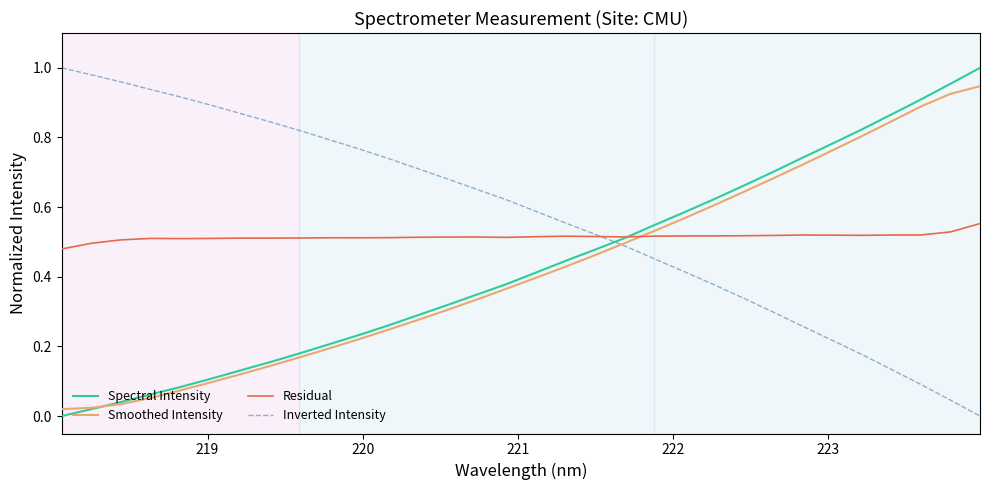

True or false: Inverted Intensity and Spectral Intensity cross at least once.

True